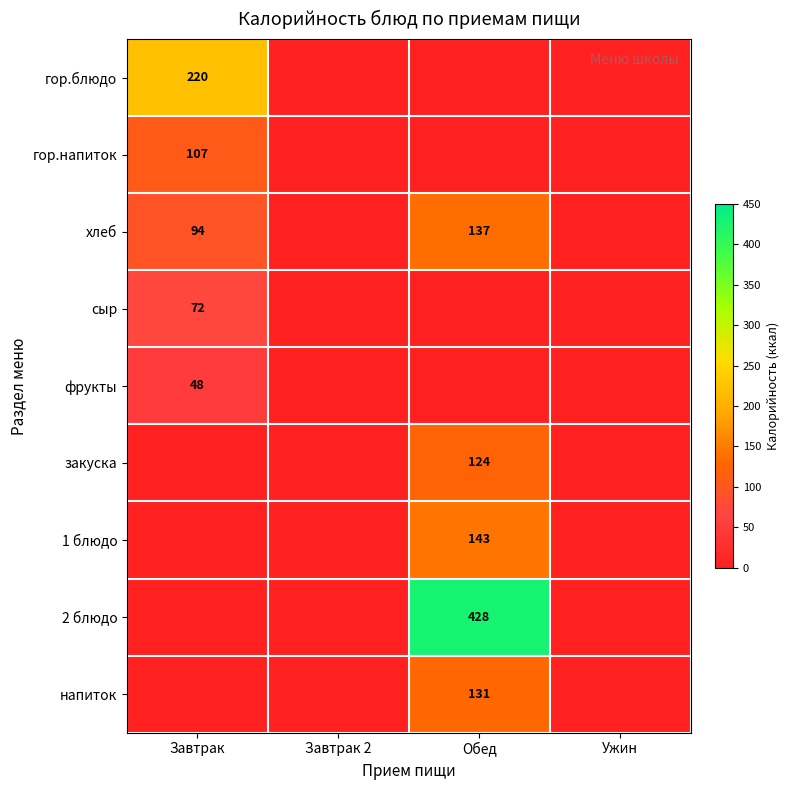

The value of гор.блюдо at Завтрак is 220. True or false?

True